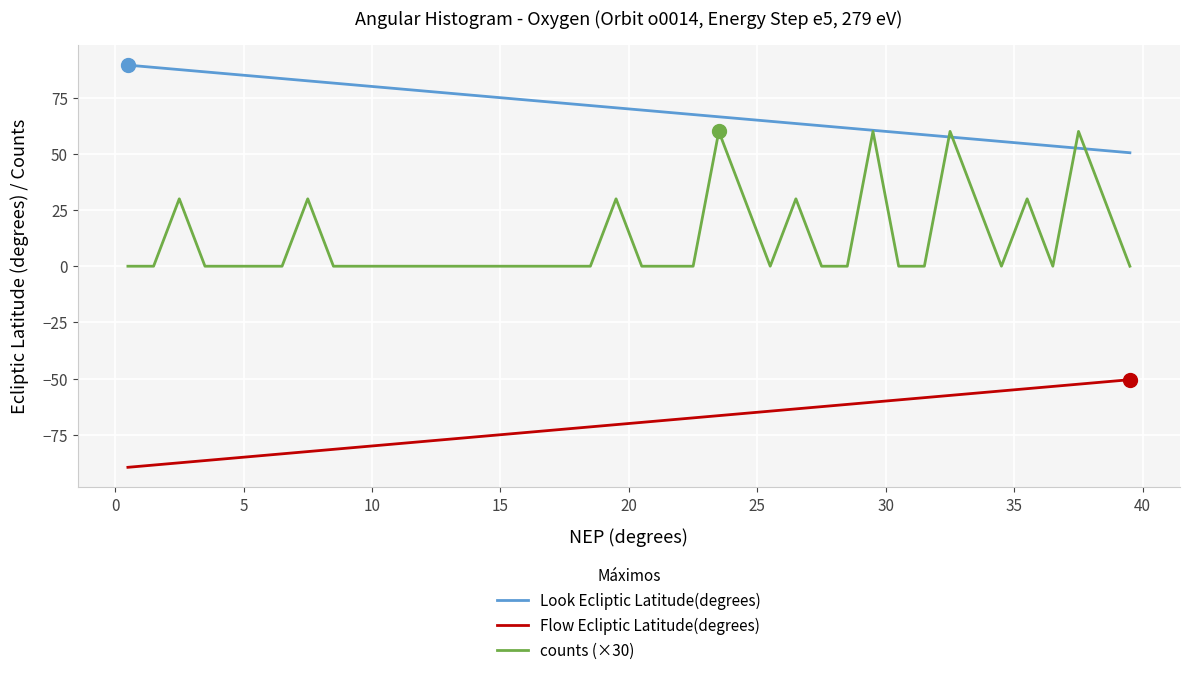

True or false: Look Ecliptic Latitude(degrees) and Flow Ecliptic Latitude(degrees) cross at least once.

False